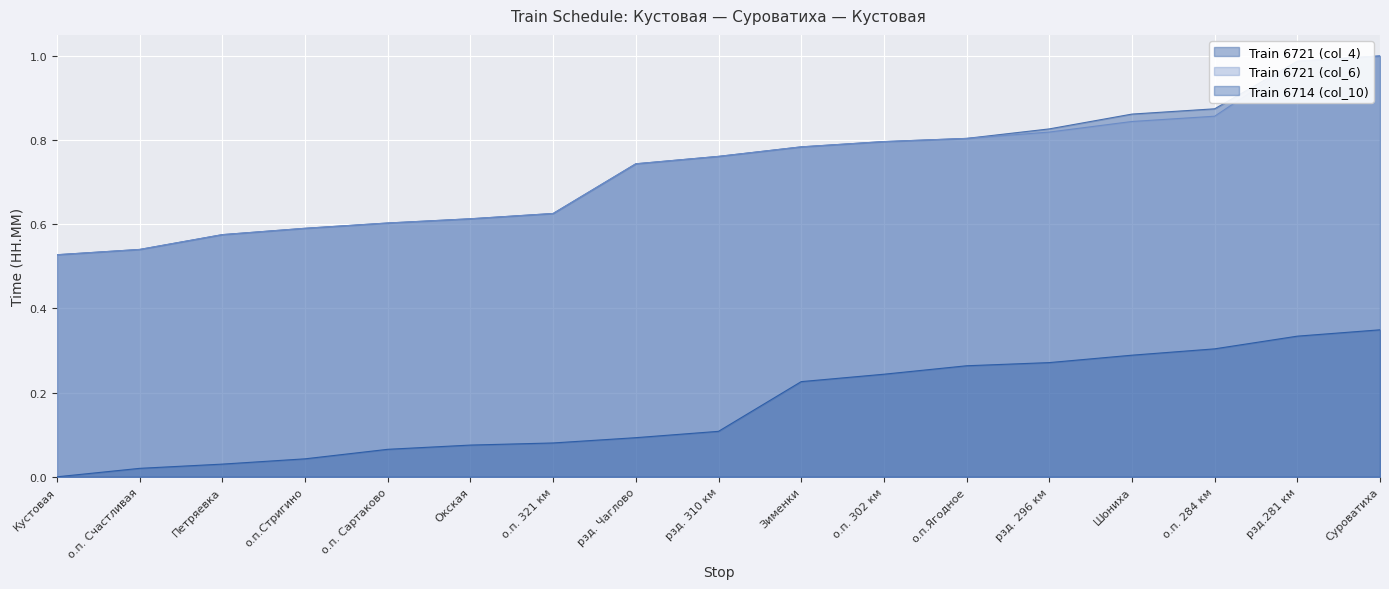

What is the label of the 17th point from the left?

Суроватиха